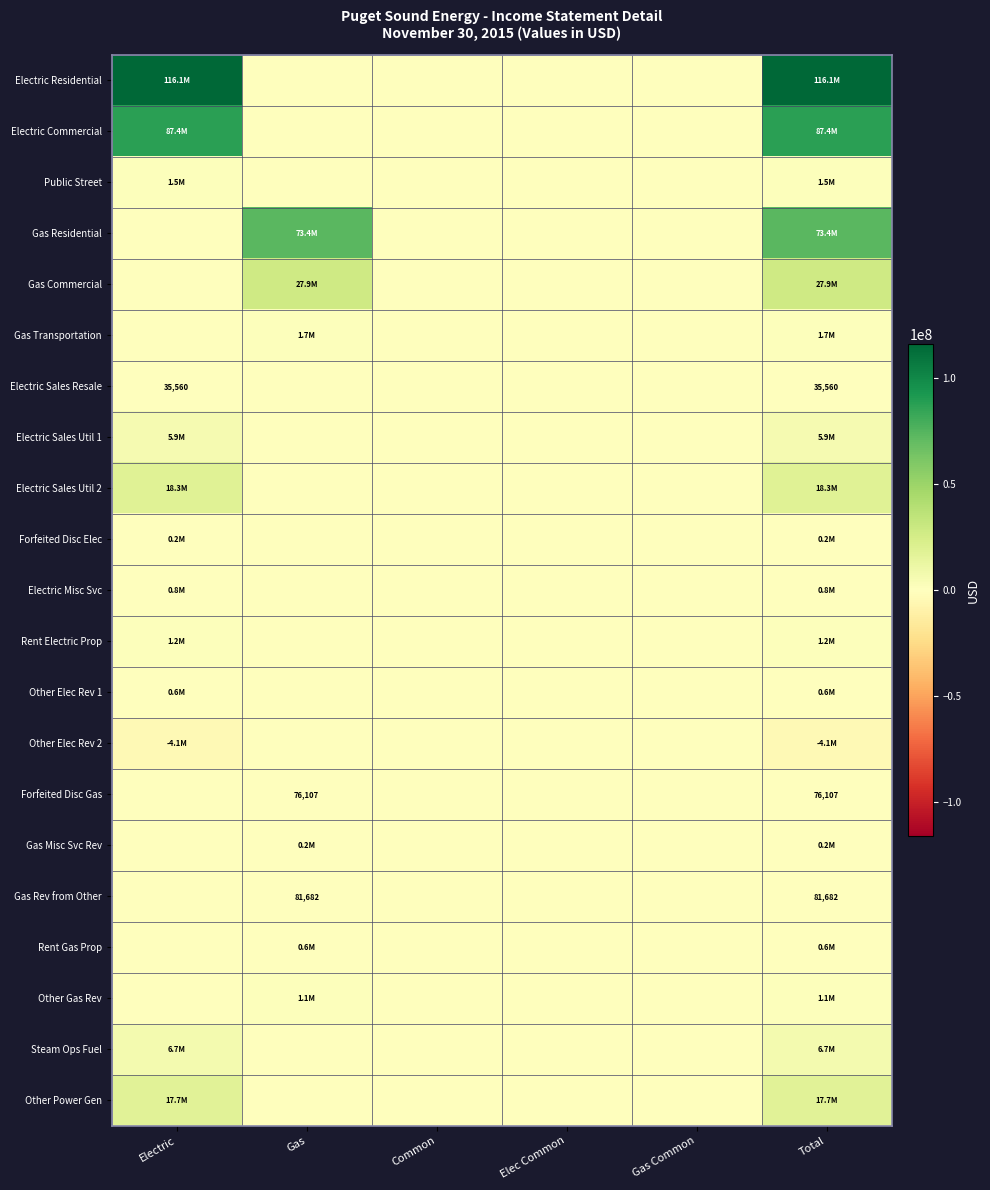

Rank the categories by Electric Residential value from highest to lowest.

Electric, Total, Gas, Common, Elec Common, Gas Common